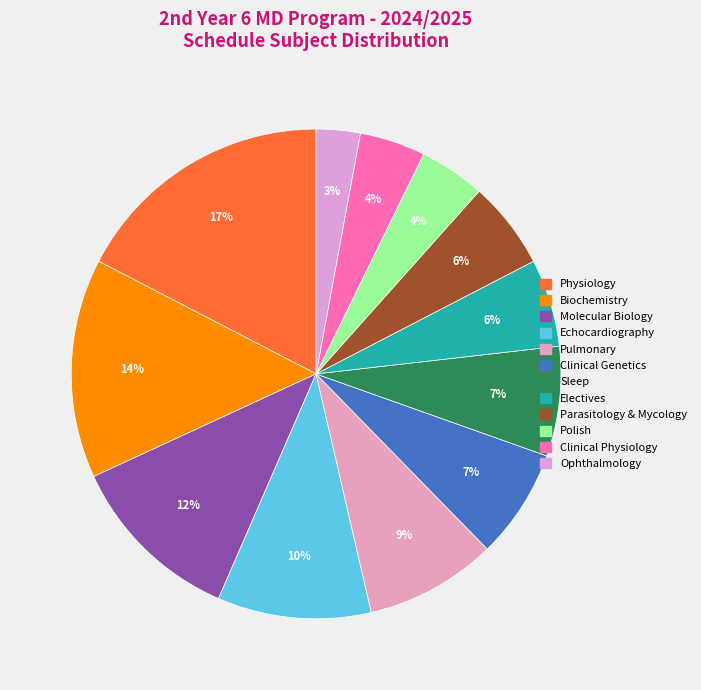

Rank the categories by value from highest to lowest.

Physiology, Biochemistry, Molecular Biology, Echocardiography, Pulmonary, Clinical Genetics, Sleep, Electives, Parasitology & Mycology, Polish, Clinical Physiology, Ophthalmology